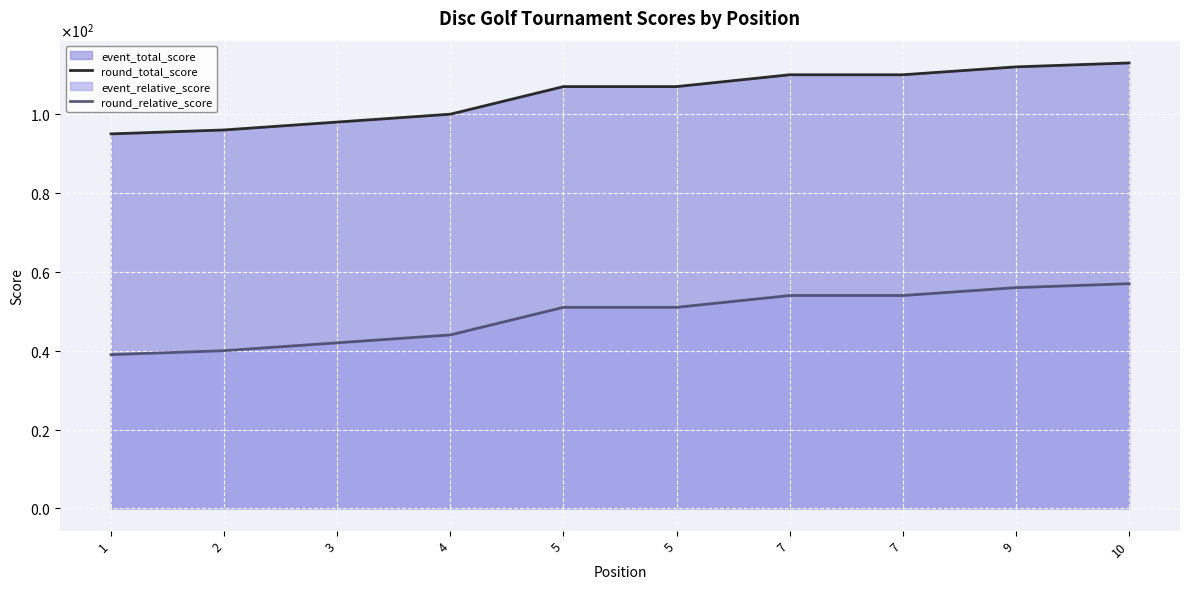

Reading right to left, list all the values displayed in this chart.

round_total_score: 113	112	110	110	107	107	100	98	96	95
round_relative_score: 57	56	54	54	51	51	44	42	40	39